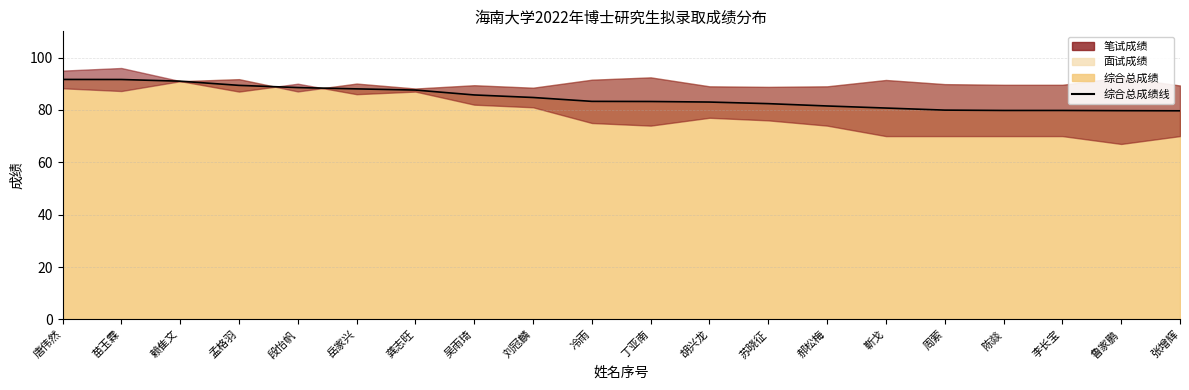

What is the difference between the maximum and minimum values?

12.0